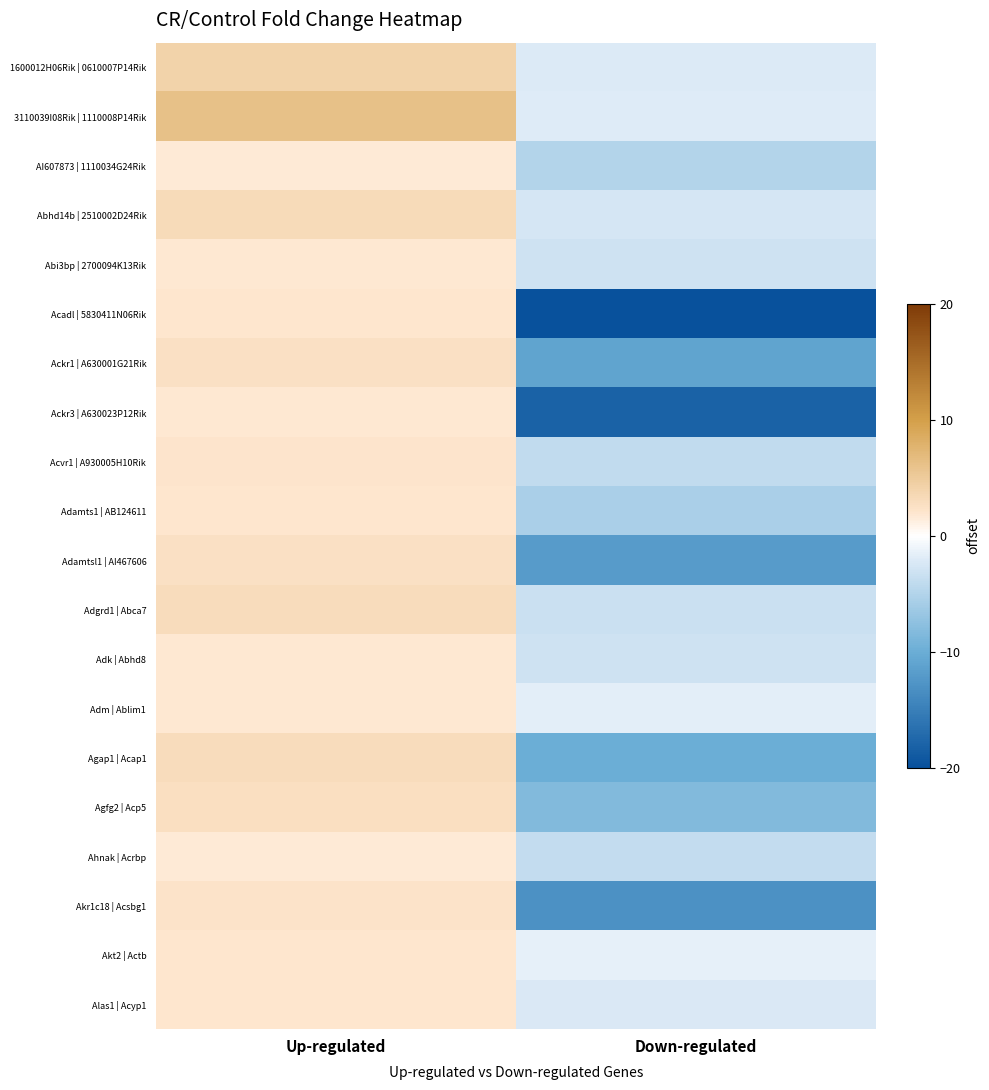

What is the maximum value shown in the chart?

6.1